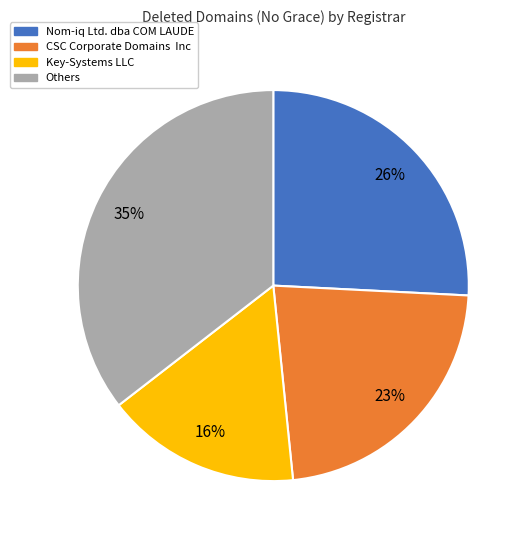

The CSC Corporate Domains Inc slice represents 9% of the pie. True or false?

False